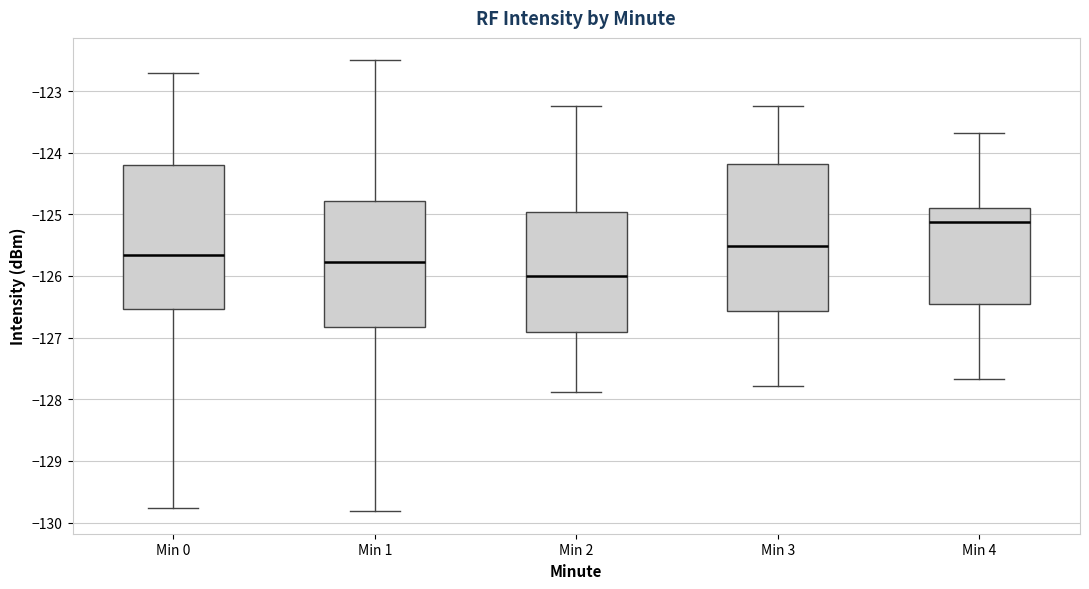

Reading left to right, read every box against the y-axis: the position of its median line, the range the box covers, and the ends of its whiskers. The values are not printed on the chart, so give them approximately, as read against the axis.

Min 0: median -125.7, box -126.5 to -124.2, whiskers -129.8 to -122.7
Min 1: median -125.8, box -126.8 to -124.8, whiskers -129.8 to -122.5
Min 2: median -126.0, box -126.9 to -125.0, whiskers -127.9 to -123.2
Min 3: median -125.5, box -126.6 to -124.2, whiskers -127.8 to -123.2
Min 4: median -125.1, box -126.5 to -124.9, whiskers -127.7 to -123.7